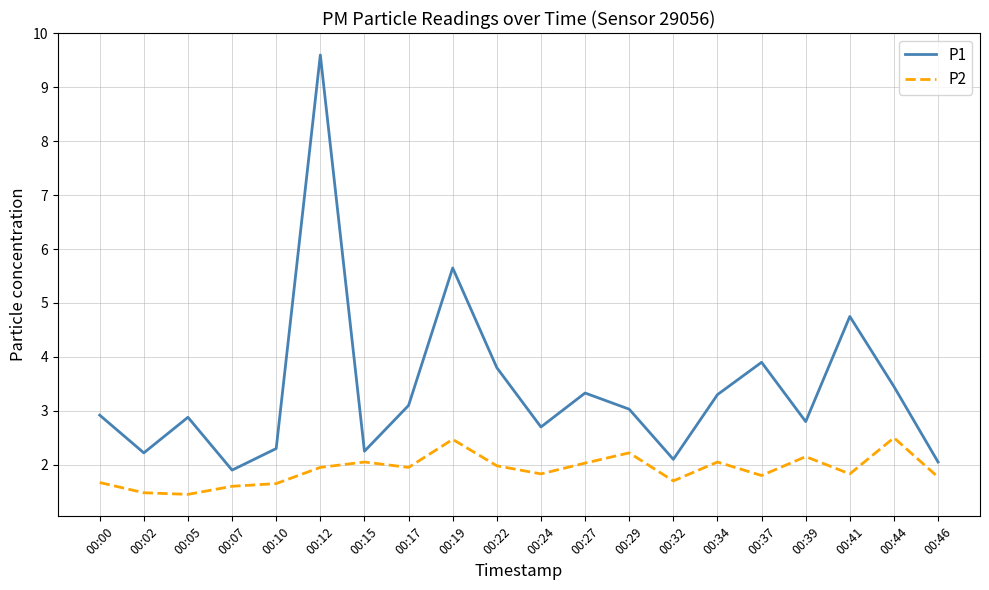

What is the spread (max minus min) of values at 00:19?

3.2